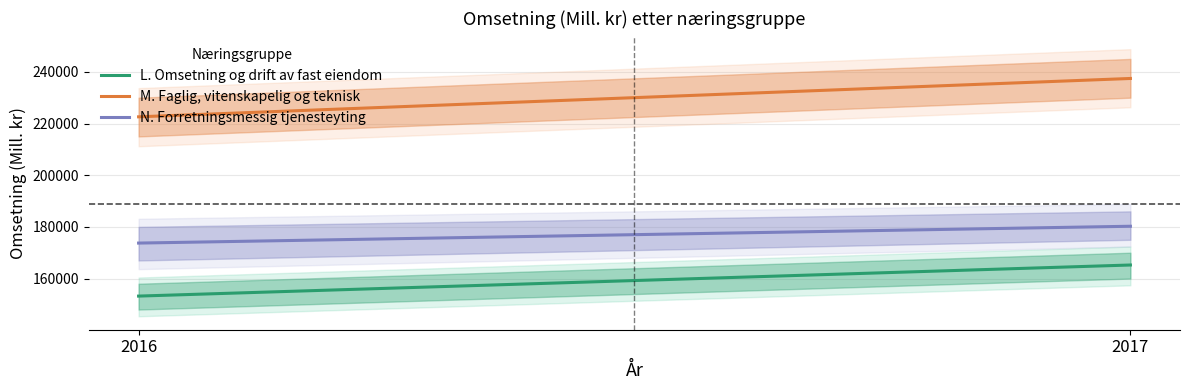

What is the total value across all series at 2017?

582922.5